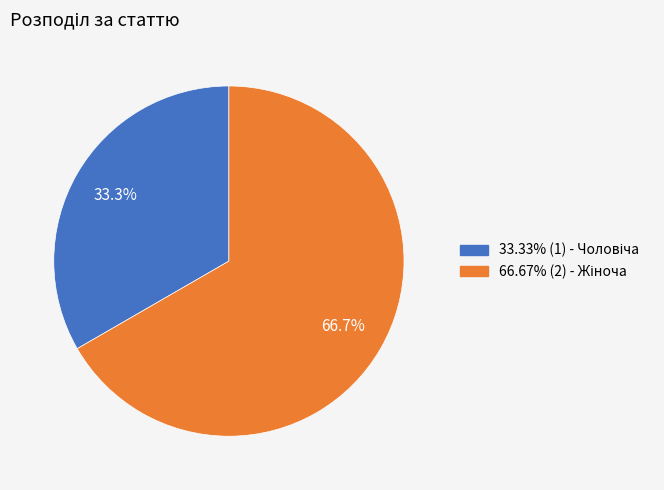

Is there any slice that represents more than half of the pie?

Yes